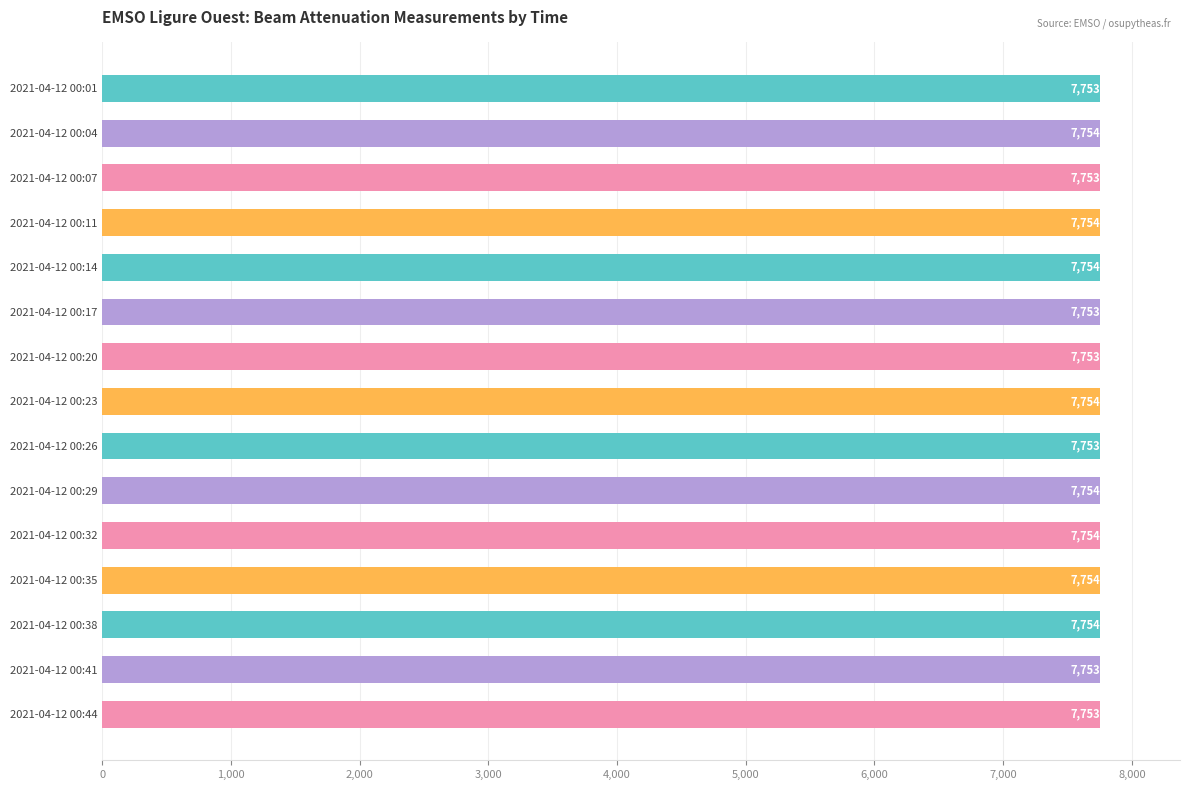

What is the value of the 4th bar from the top?

7754